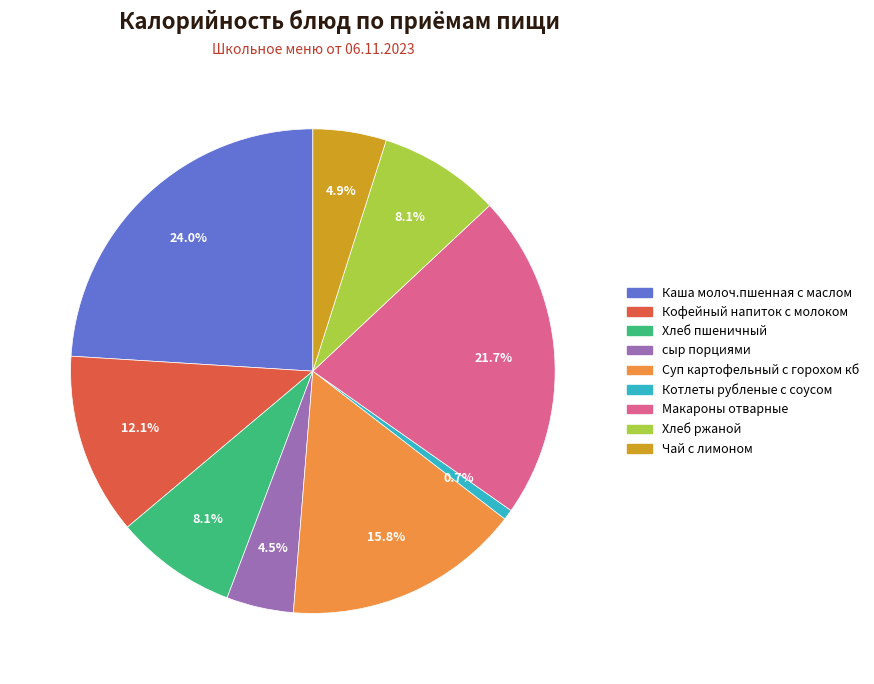

Approximately how many times larger is the value at Каша молоч.пшенная с маслом compared to Макароны отварные?

1.1